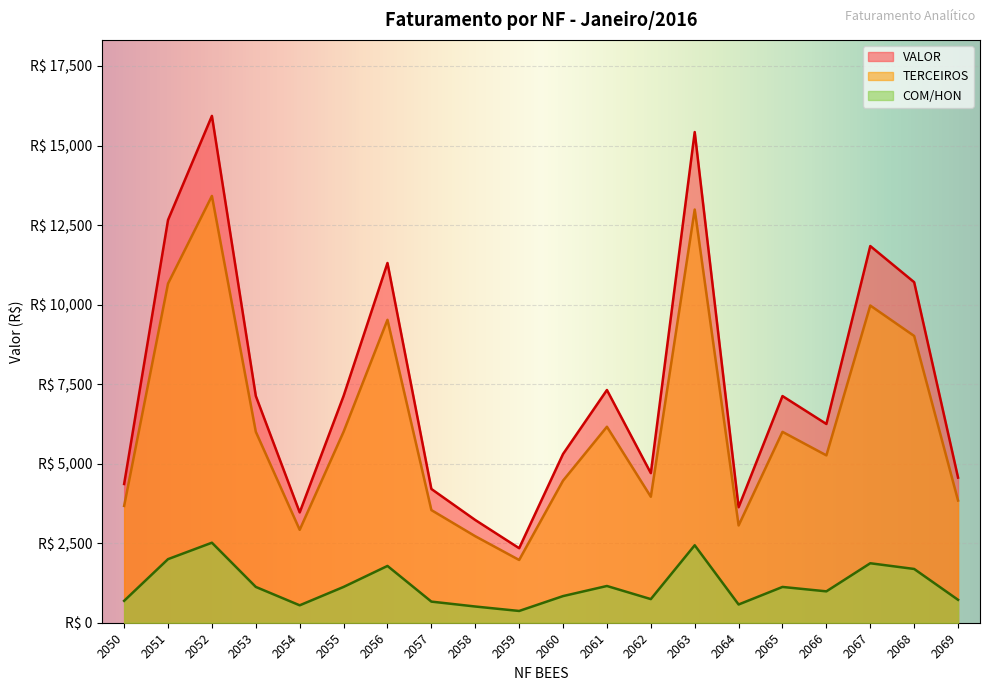

At which label is VALOR closest to 9137?

2068